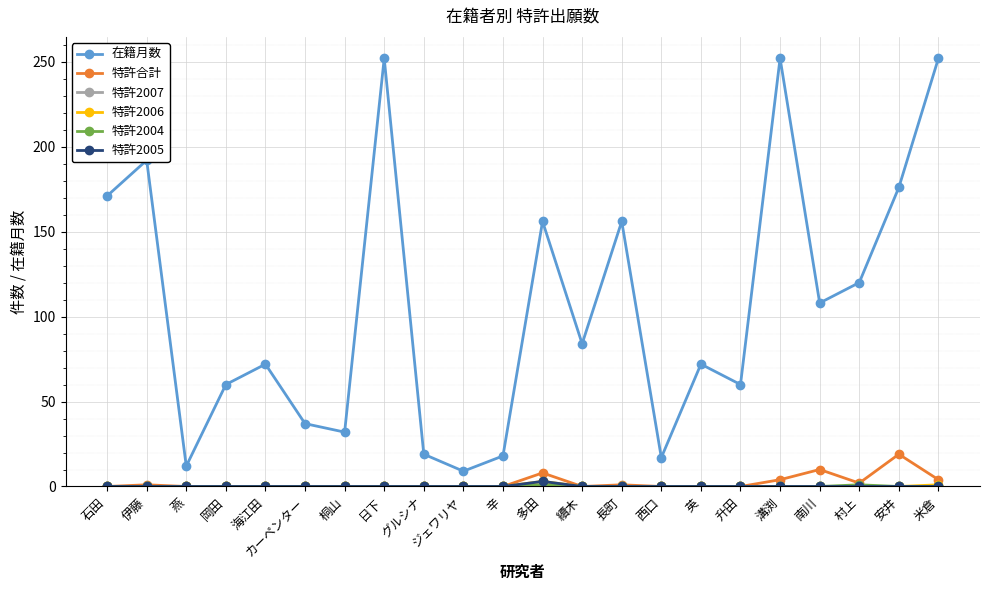

True or false: 在籍月数 and 特許合計 cross at least once.

False